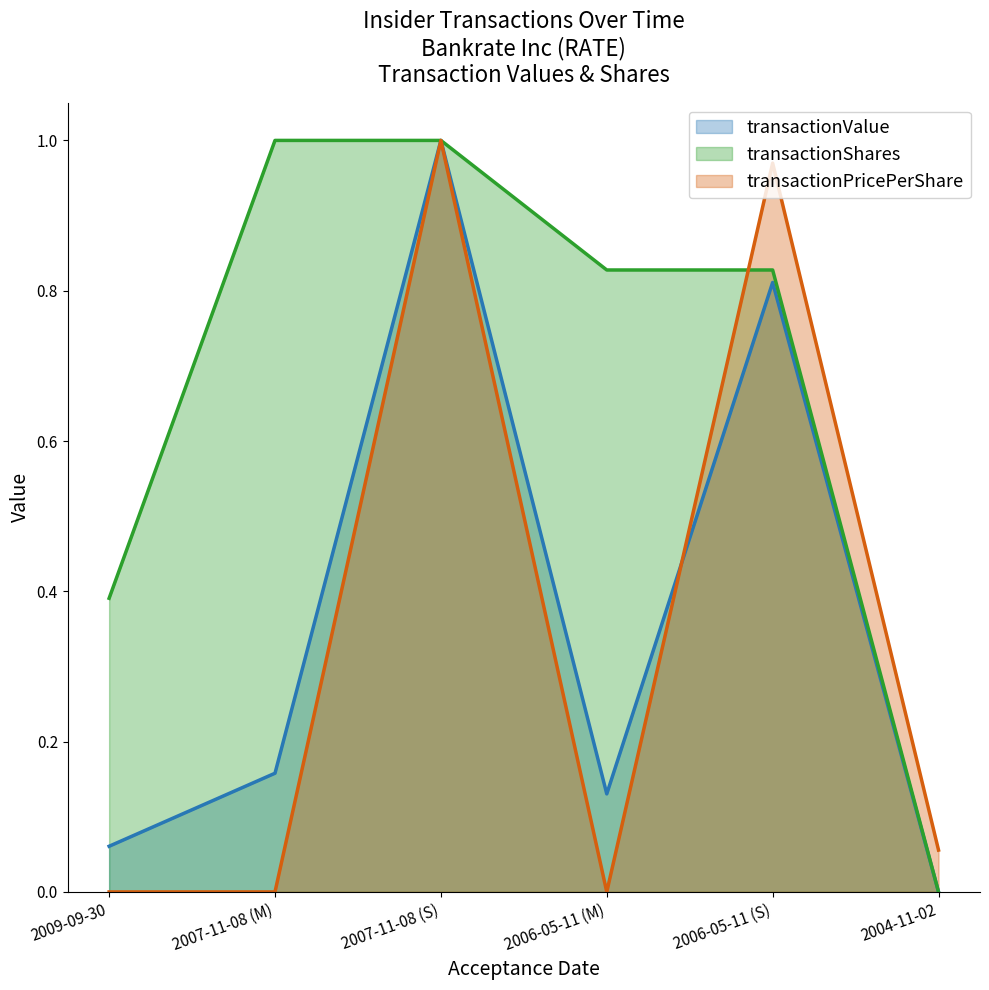

Is the value of transactionValue at 2007-11-08 (M) greater than the value of transactionPricePerShare at 2007-11-08 (S)?

No